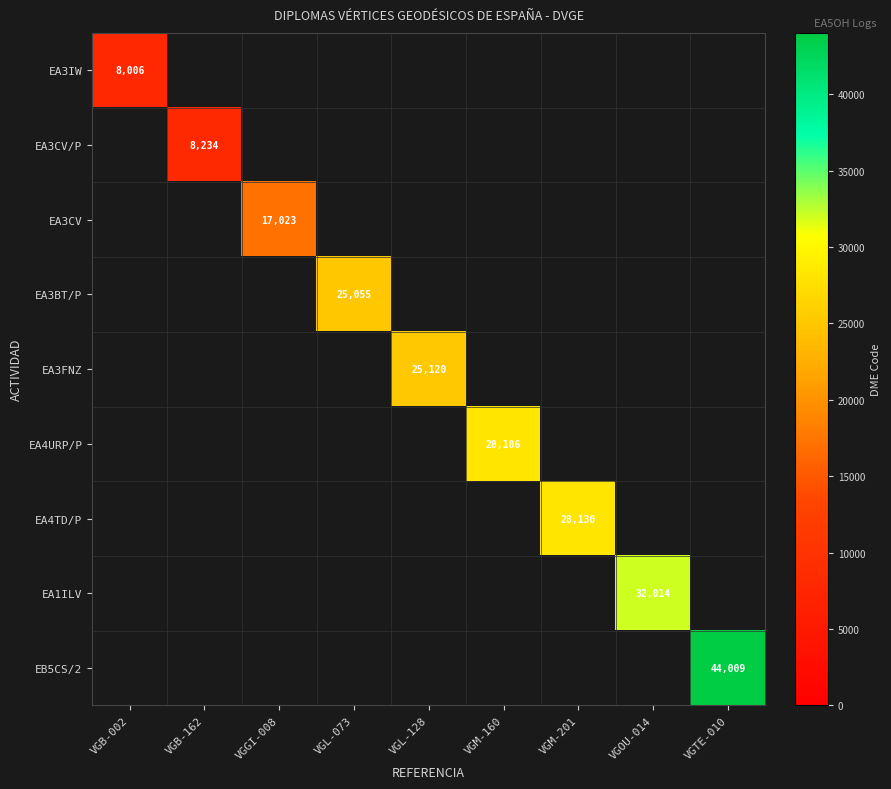

Is it true that EA3IW equals 8006 at VGB-002?

True